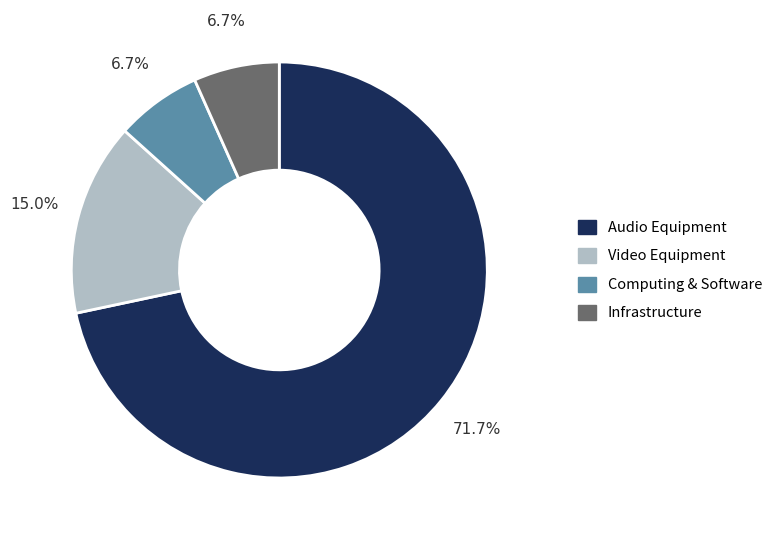

Is there any slice that represents more than half of the pie?

Yes